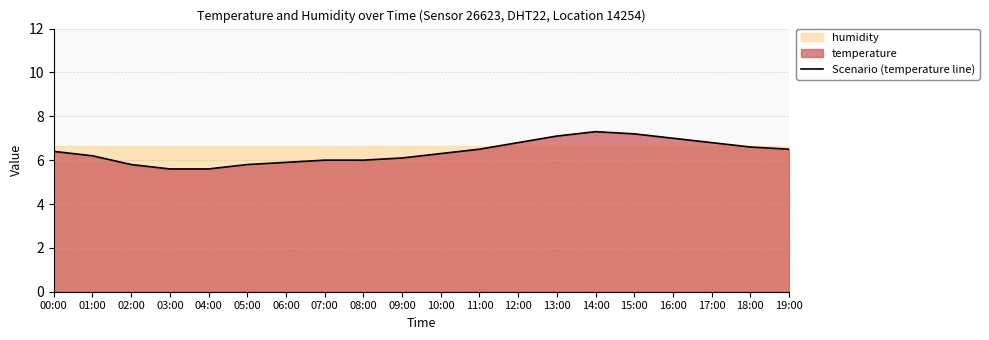

What is the label of the 16th point from the right?

04:00